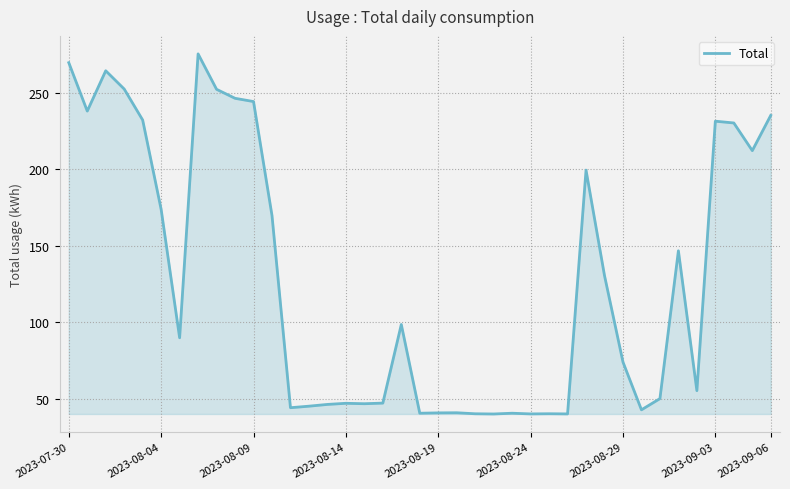

What is the difference between the maximum and minimum values?

235.4